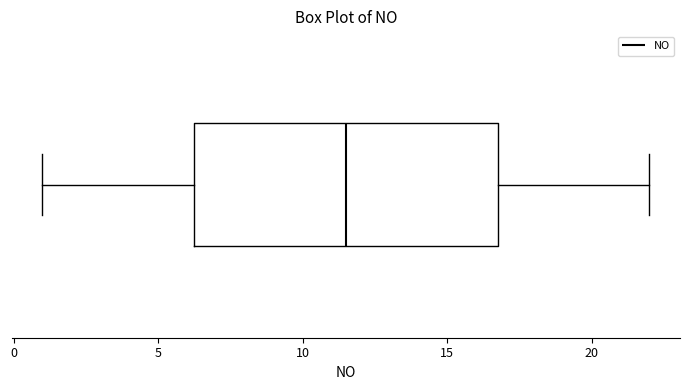

Read this box plot against the x-axis: the position of the median line, the range covered by the box, and the ends of both whiskers. The values are not printed on the chart, so give them approximately, as read against the axis.

median 11.5, box 6.5 to 17.0, whiskers 1.0 to 22.0